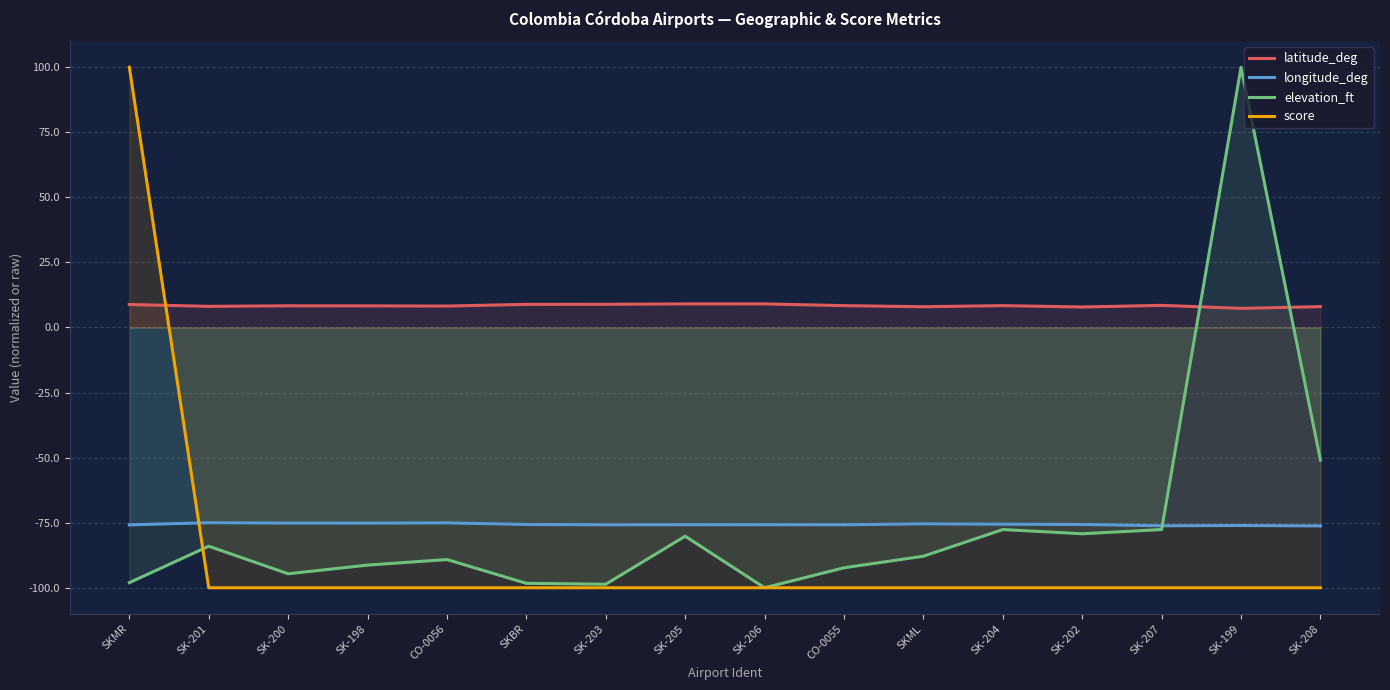

Which category has the lowest value across all series?

SK-206